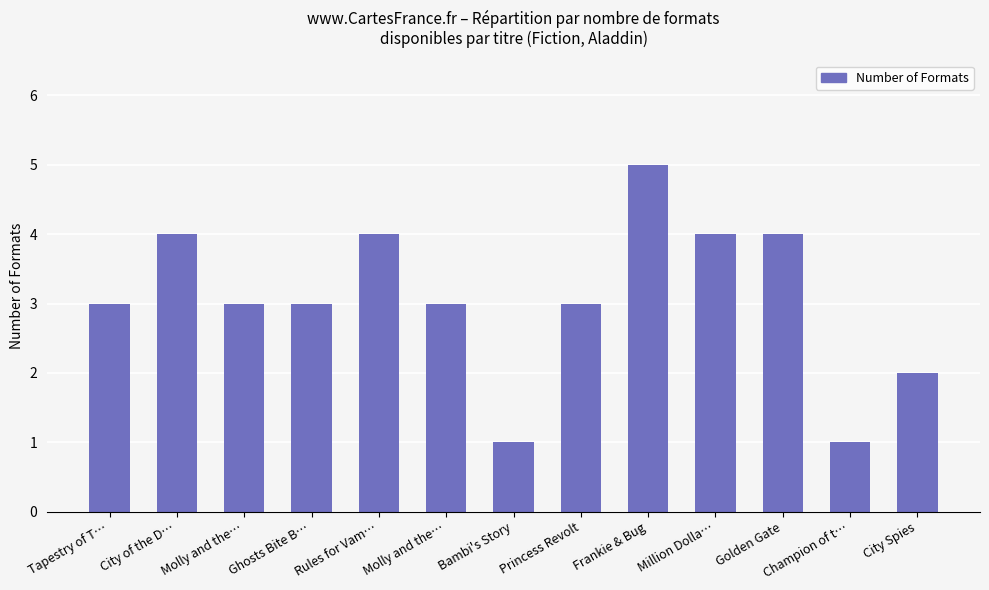

Does the chart contain any negative values?

No